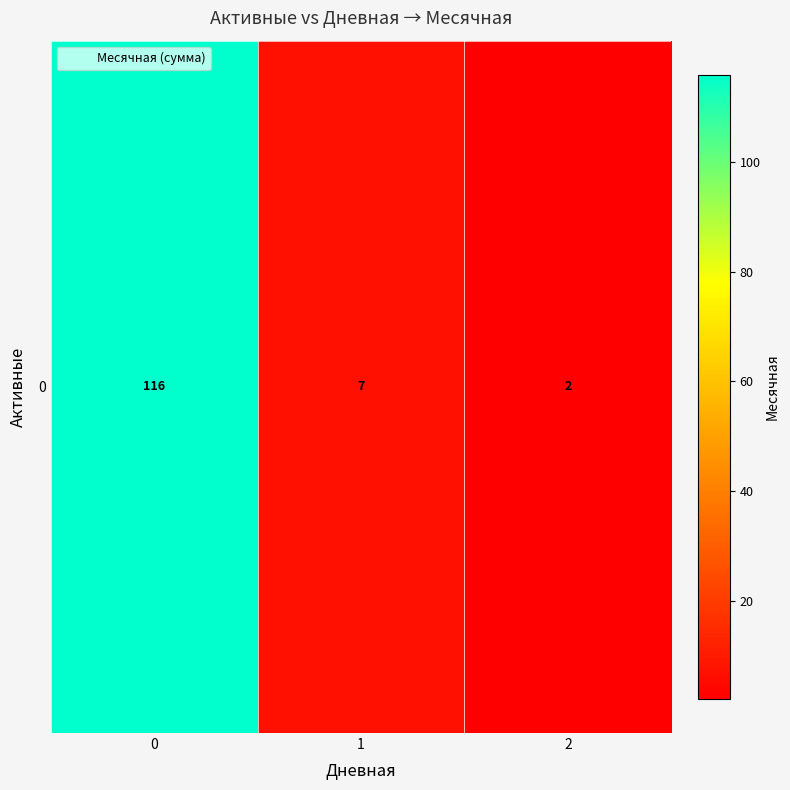

The value at 1 is 7. True or false?

True